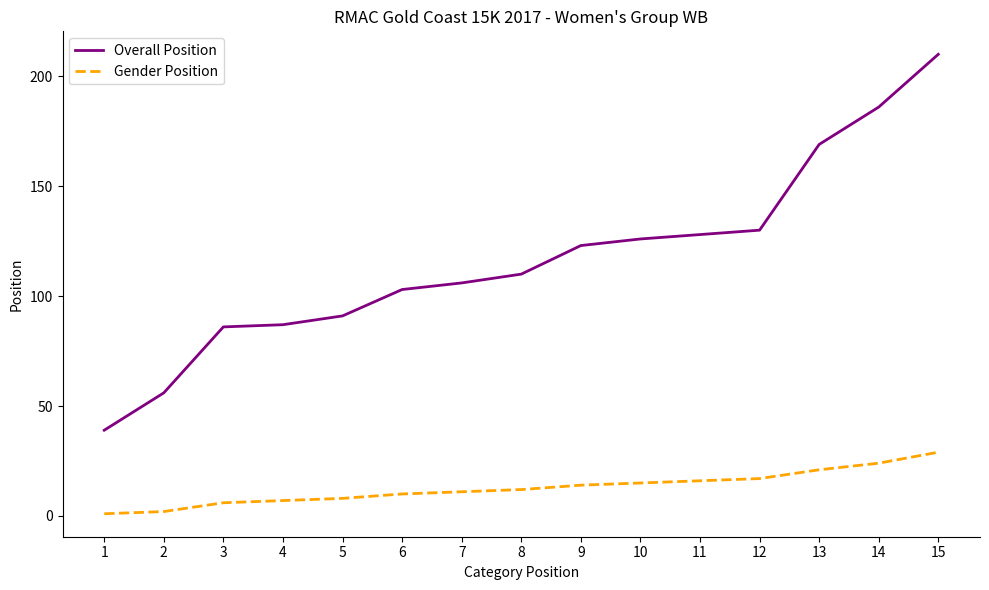

At which label does Gender Position reach its peak?

15